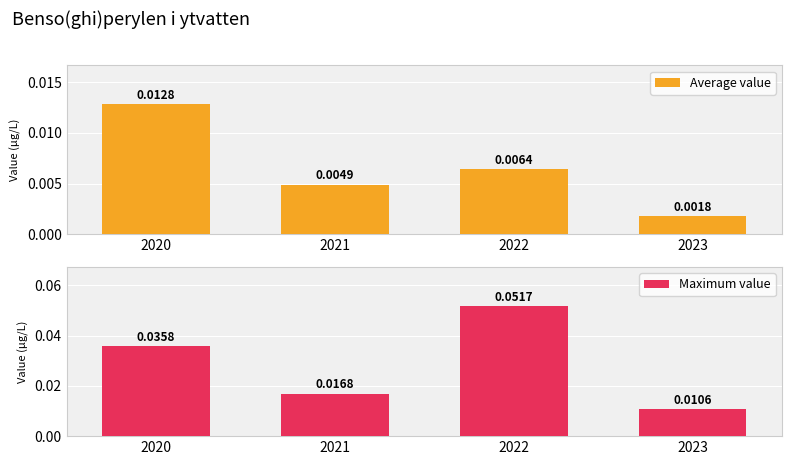

Which category has the highest value across all series?

2022